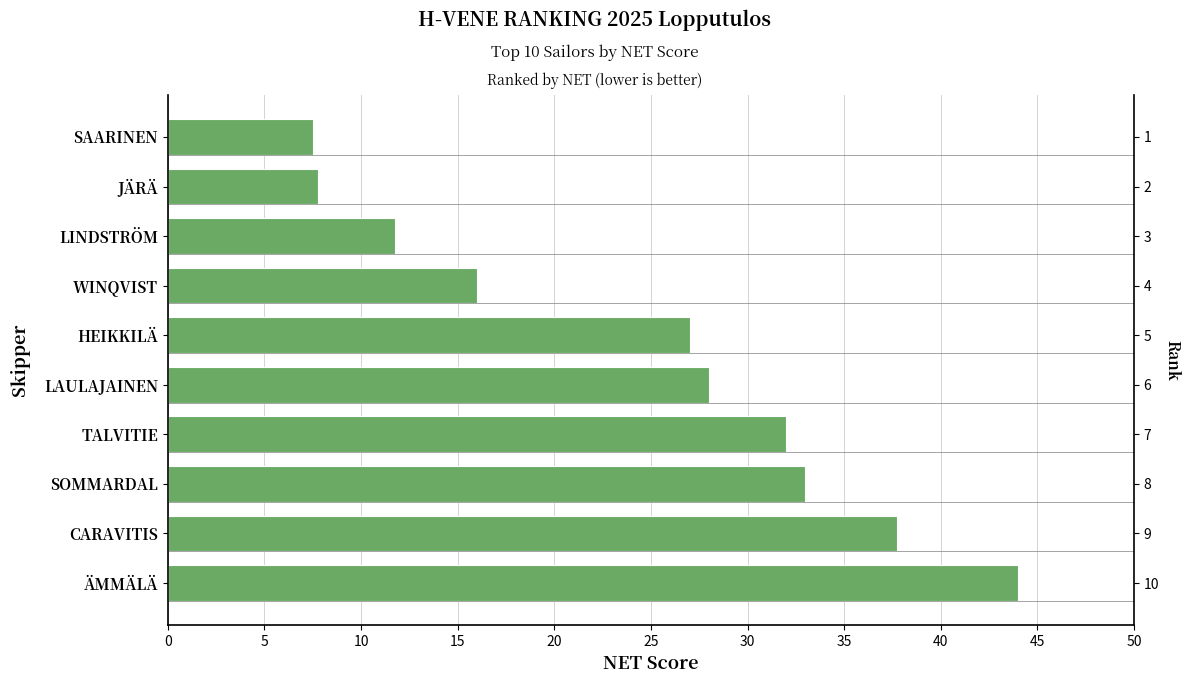

How many data points are less than 28?

5